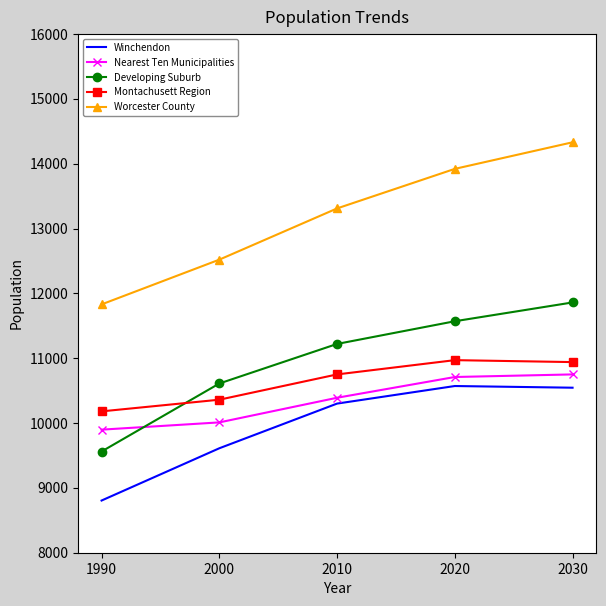

The Worcester County series shows 19982 at 2010. True or false?

False